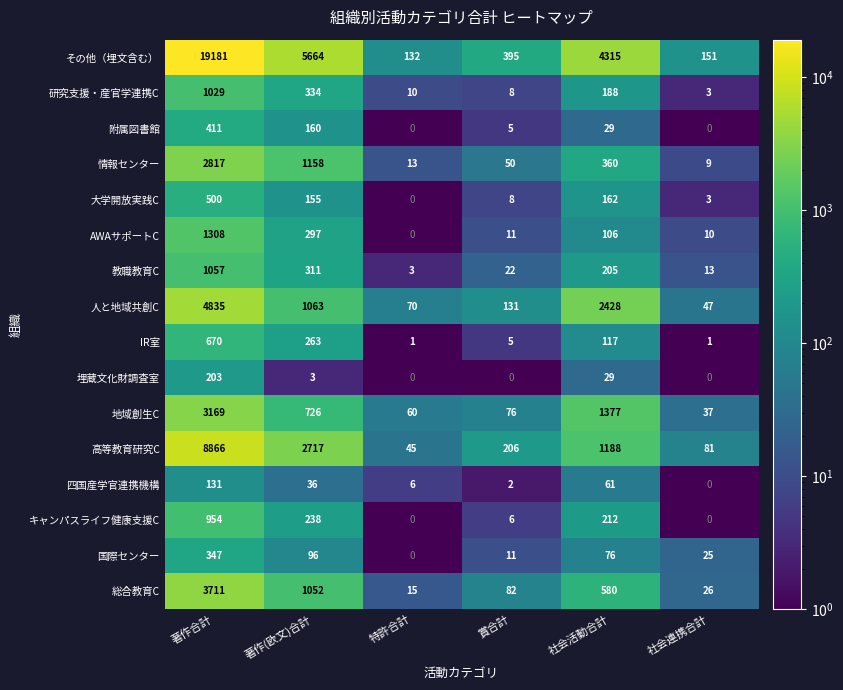

Which series changed the most between 著作(欧文)合計 and 特許合計?

その他（埋文含む）